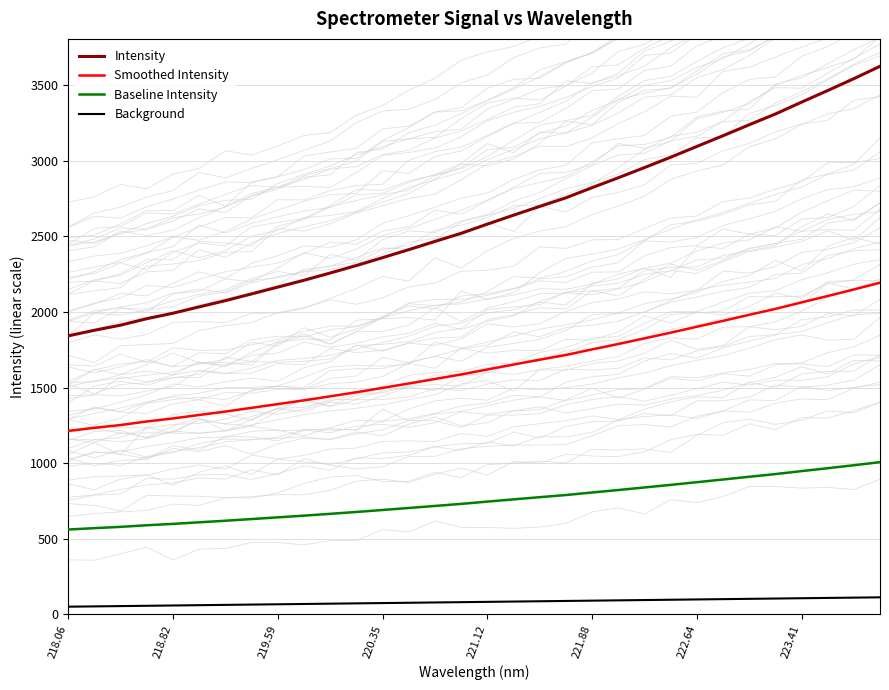

Is it true that Smoothed Intensity equals 336.6 at 219.59?

False